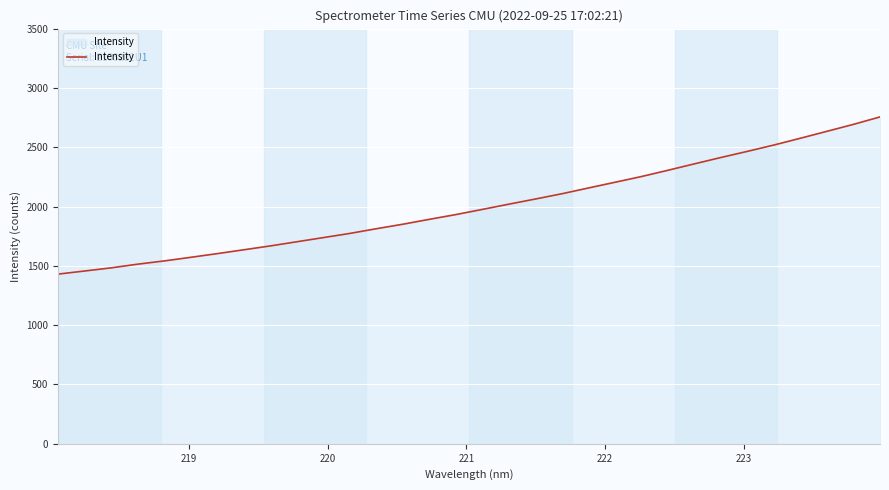

How many lines are shown in the chart?

1